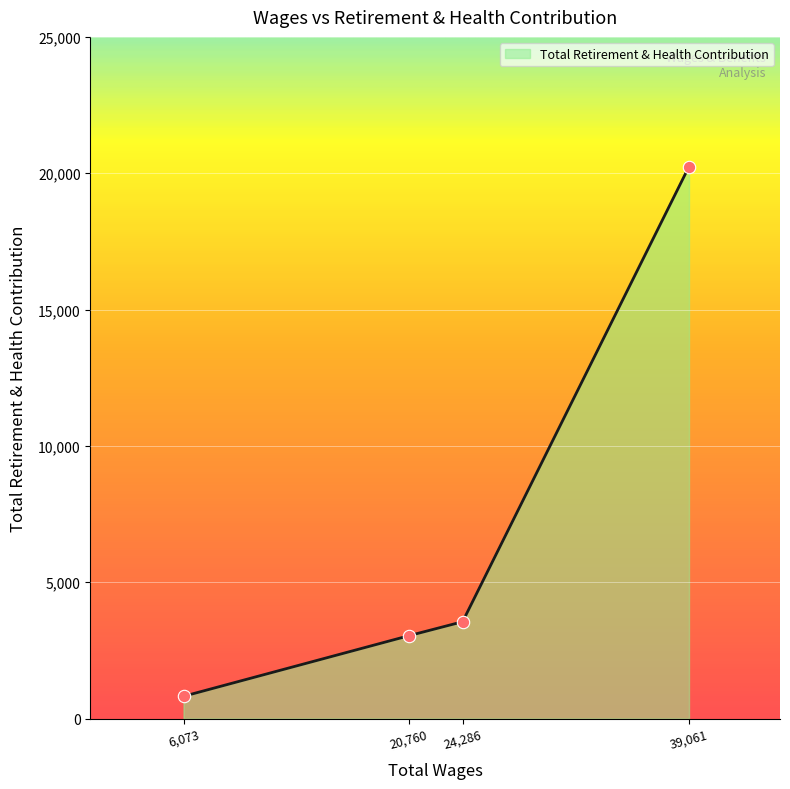

What is the change in value from 20,760 to 24,286?

+516